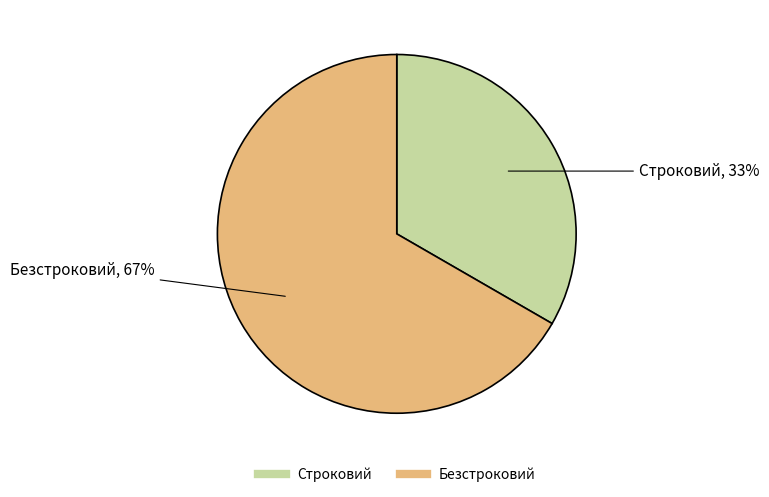

What is the majority slice?

Безстроковий